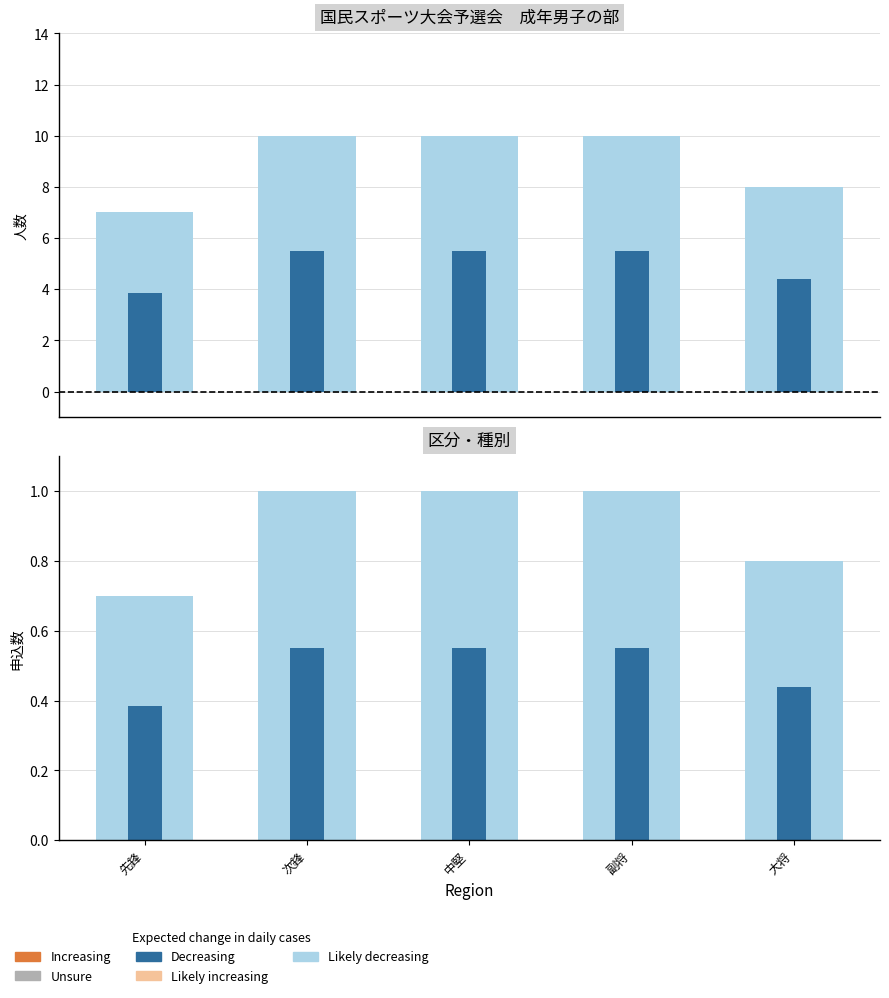

At 大将, list the series in order from largest to smallest.

Likely decreasing, Decreasing